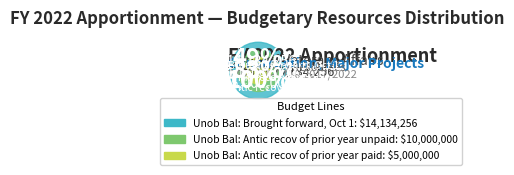

Is it true that Unob Bal: Antic recov of prior year paid is 23% of the pie?

False